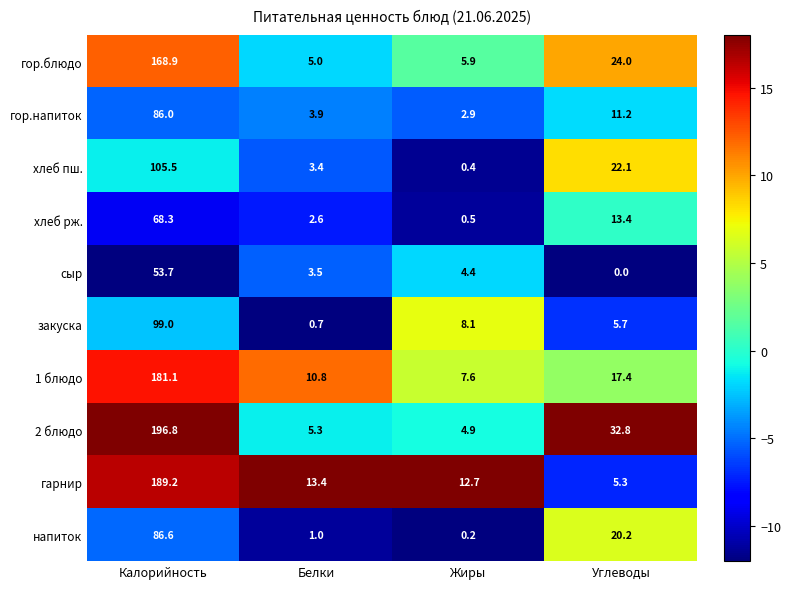

At which label does 2 блюдо first exceed 32?

Калорийность